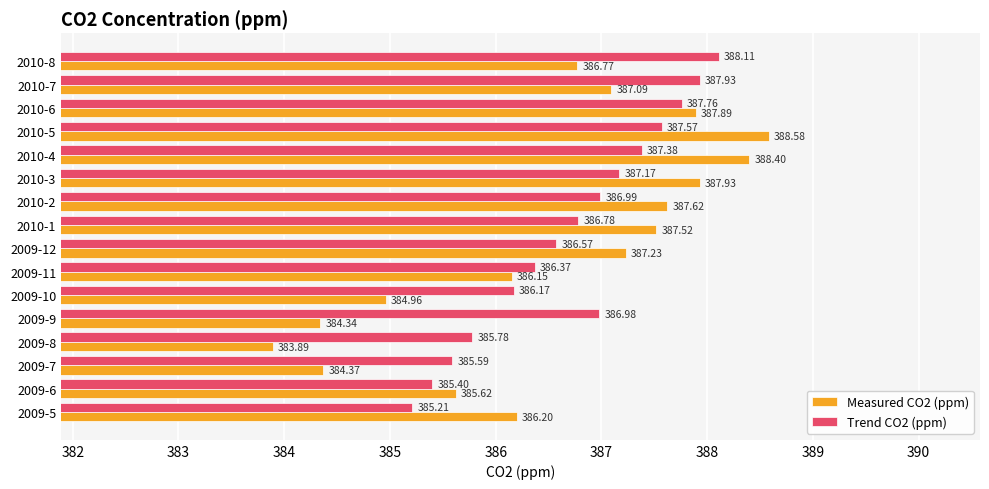

Which series has the largest total across all categories?

Trend CO2 (ppm)